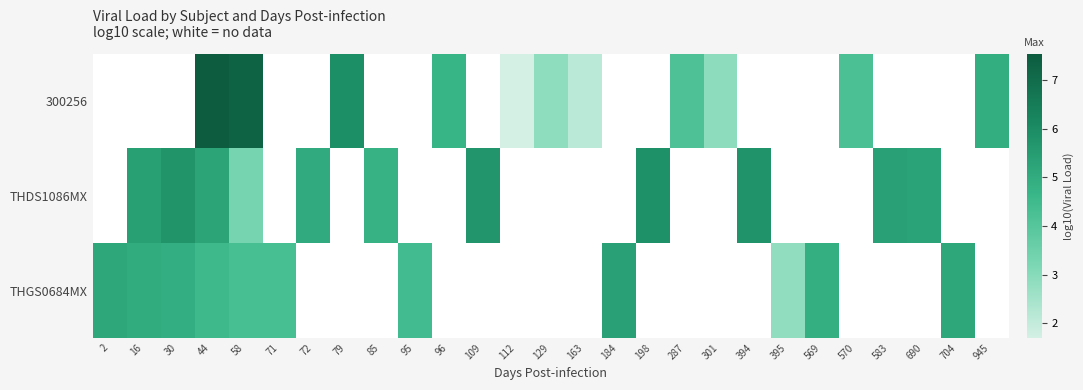

How many series are shown in this chart?

3